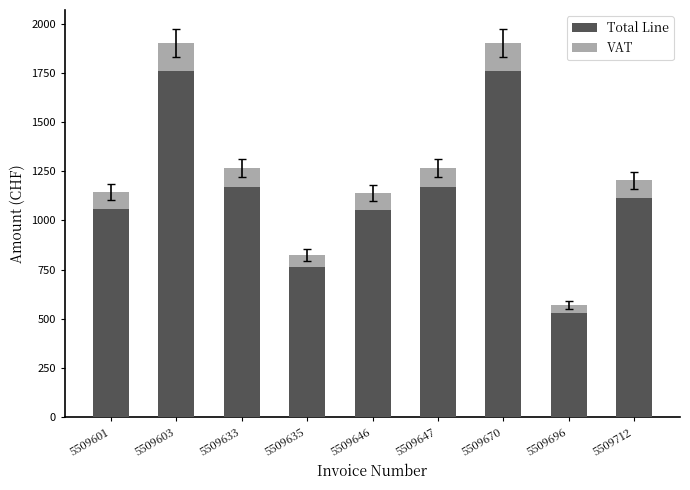

Count the number of data series in this chart.

2